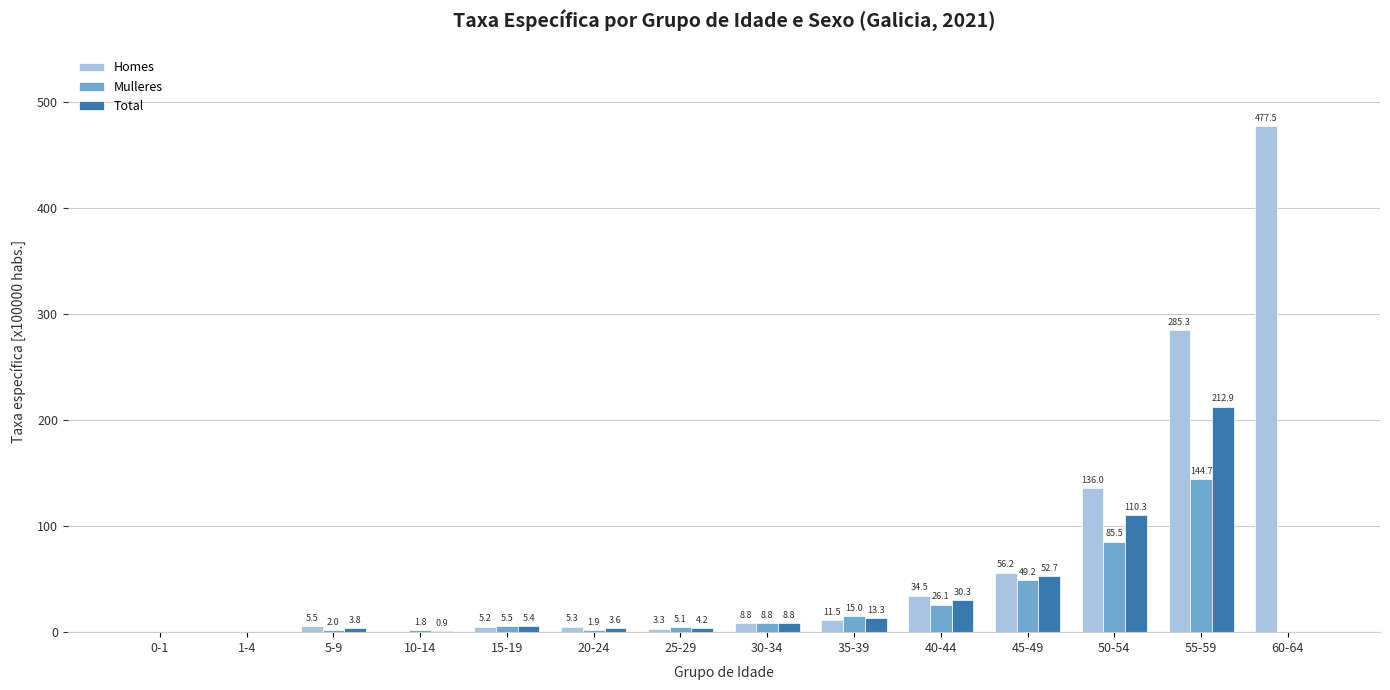

What is the sum of the Mulleres values at 40-44 and 50-54?

111.6